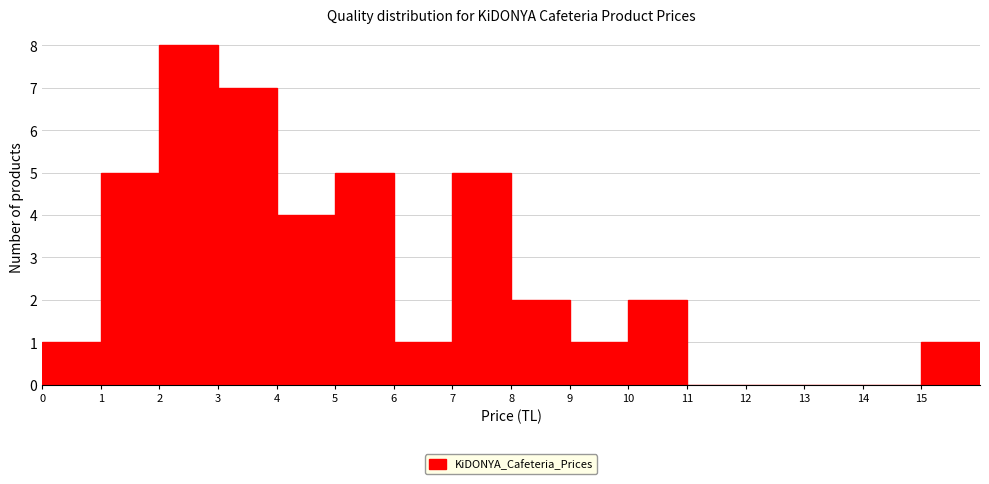

Which range on the x-axis has the tallest bar?

2 to 3